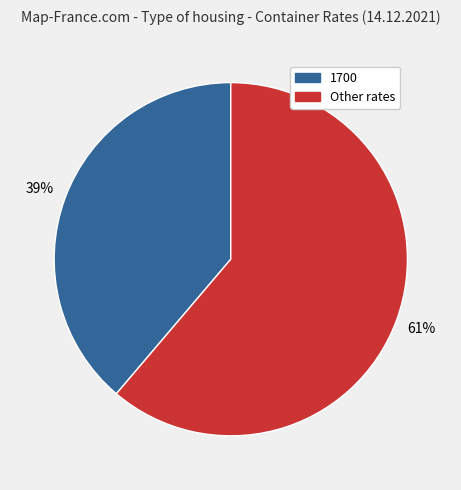

What is the smallest slice in the pie chart?

1700